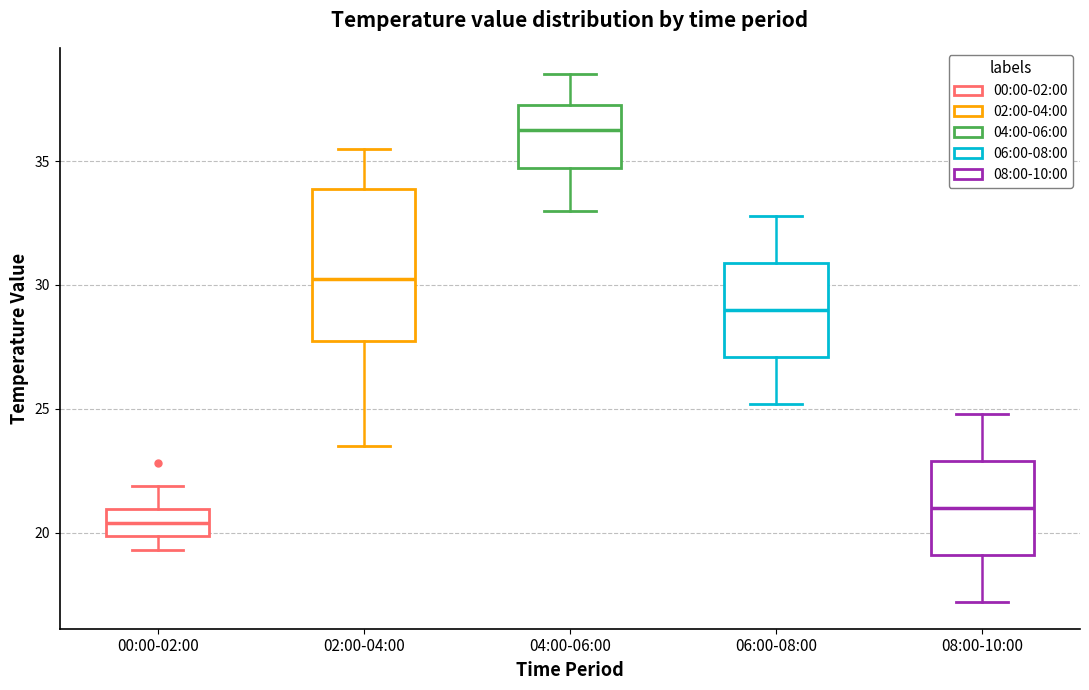

Comparing the boxes themselves (not the whiskers), which one is the tallest?

02:00-04:00